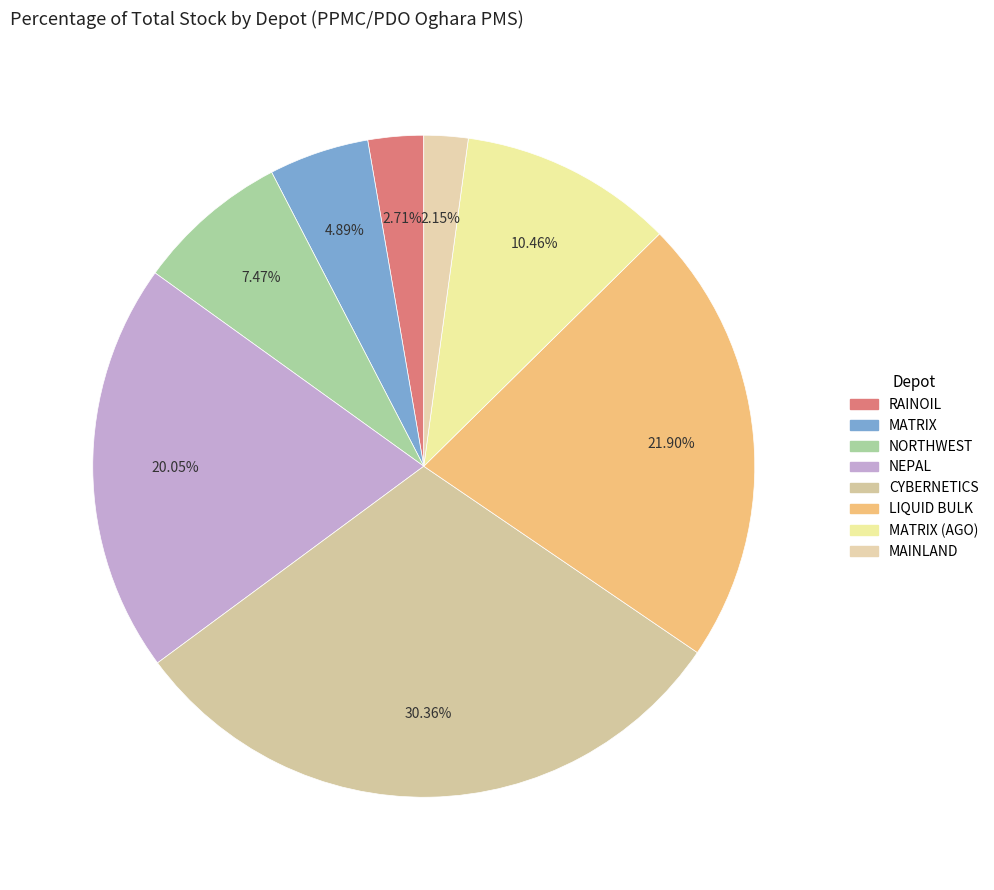

How many slices are in this pie chart?

8